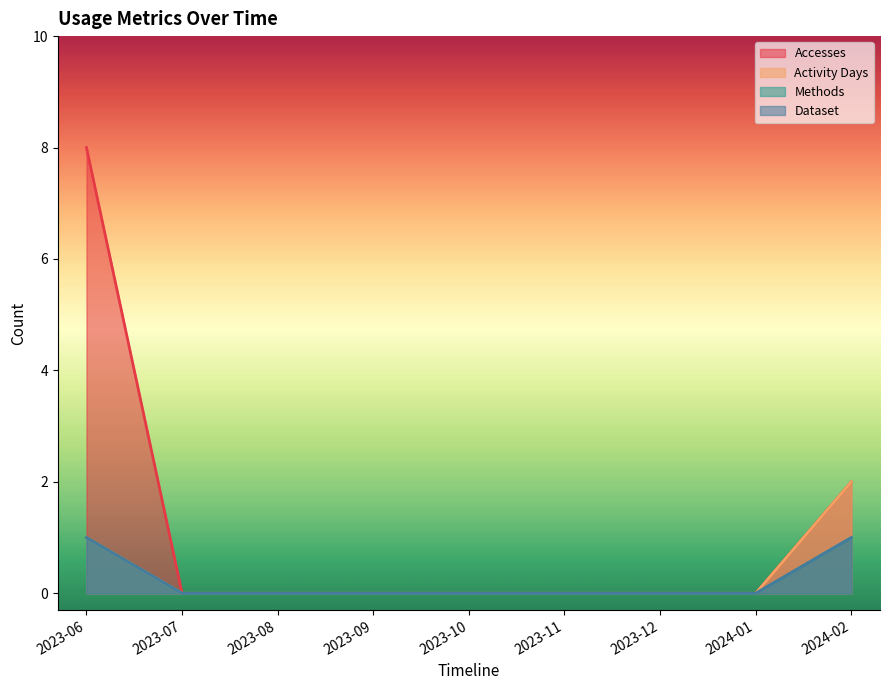

True or false: Activity Days has a value of 0 at 2023-08.

True